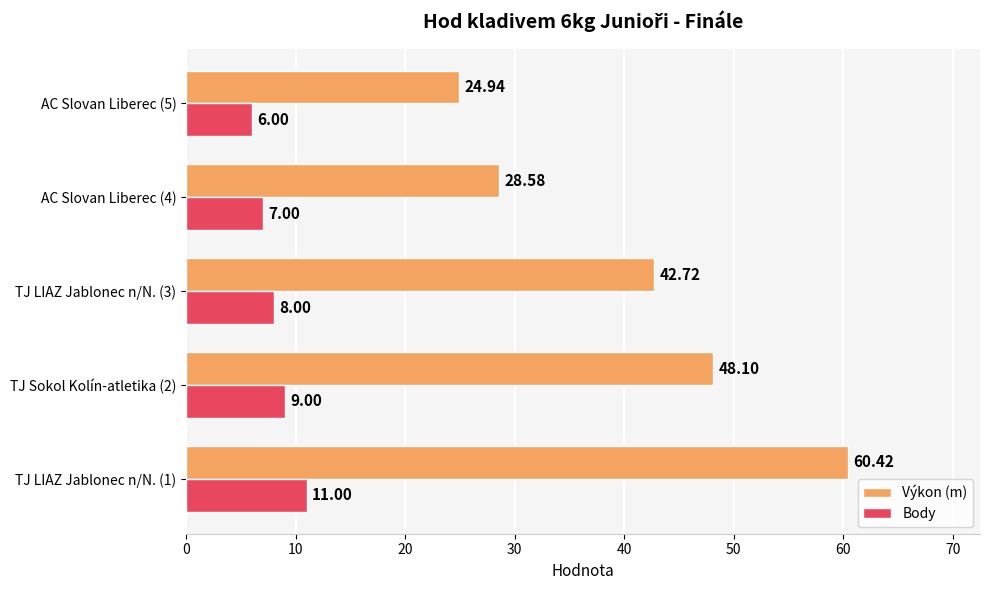

What is the difference between the second highest and minimum values in the Výkon (m) series?

23.2